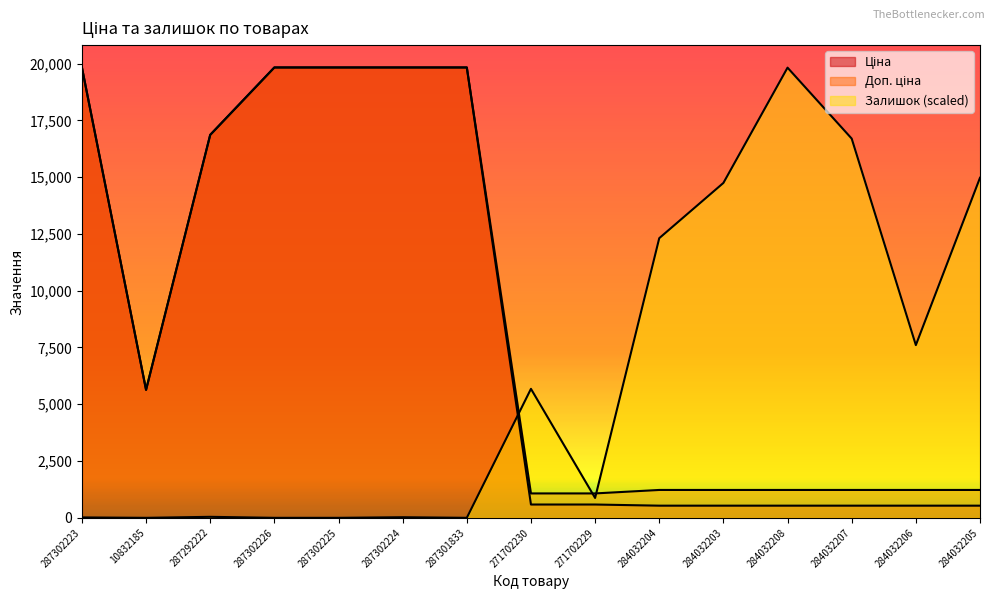

The value of Ціна at 287302226 is 6221.8. True or false?

False